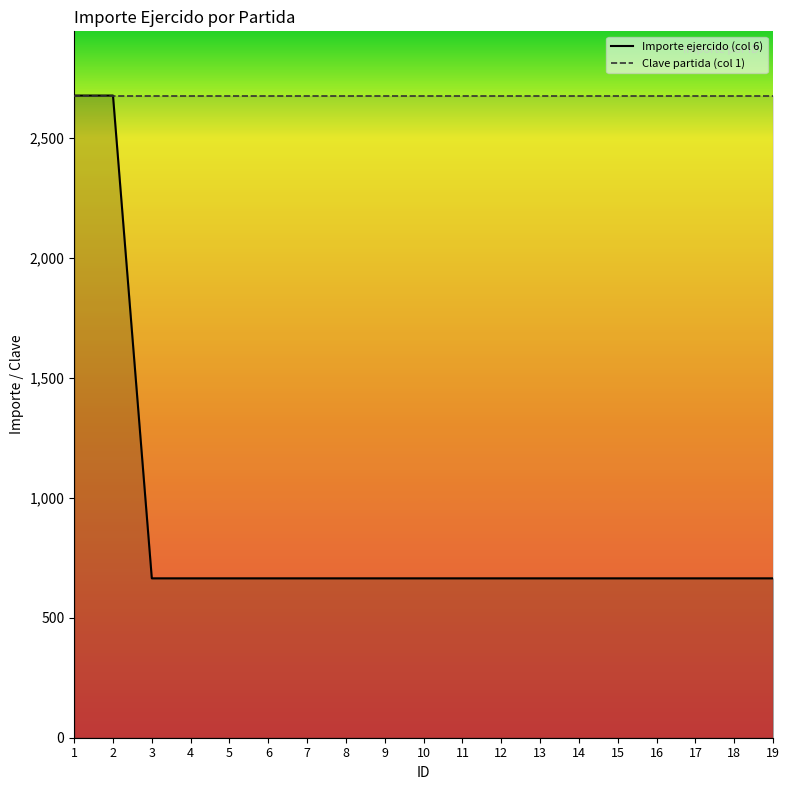

Reading right to left, list all the values displayed in this chart.

Importe ejercido (col 6): 663.9	663.9	663.9	663.9	663.9	663.9	663.9	663.9	663.9	663.9	663.9	663.9	663.9	663.9	663.9	663.9	663.9	2674.9	2674.9
Clave partida (col 1): 2674.9	2674.9	2674.9	2674.9	2674.9	2674.9	2674.9	2674.9	2674.9	2674.9	2674.9	2674.9	2674.9	2674.9	2674.9	2674.9	2674.9	2674.9	2674.9